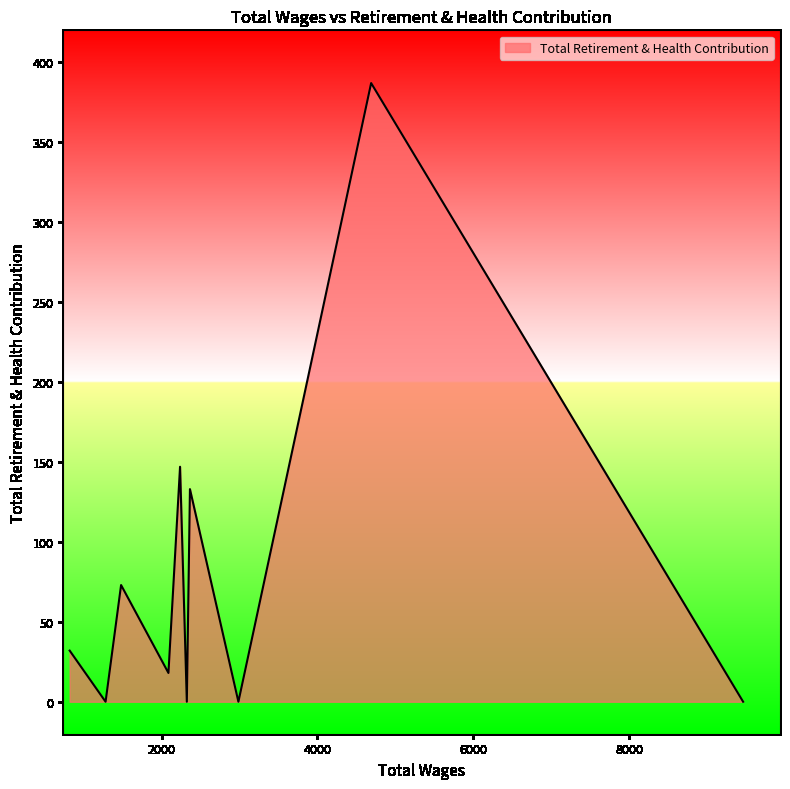

What is the sum of all values?

790